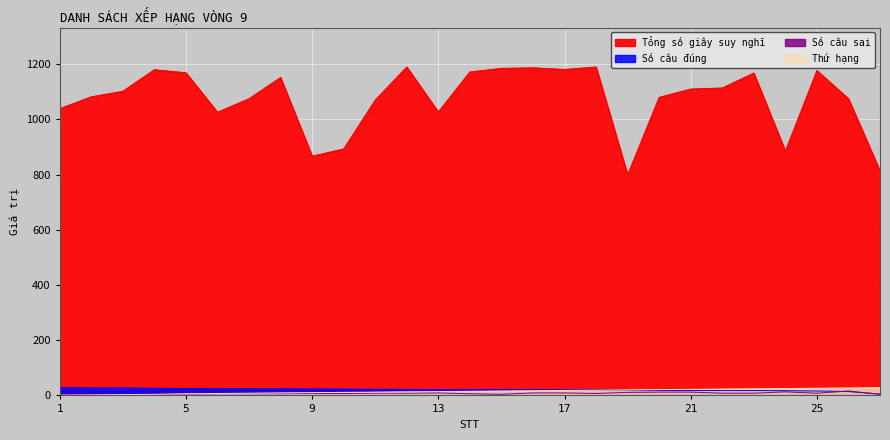

At which category does the chart reach its minimum across all series?

1